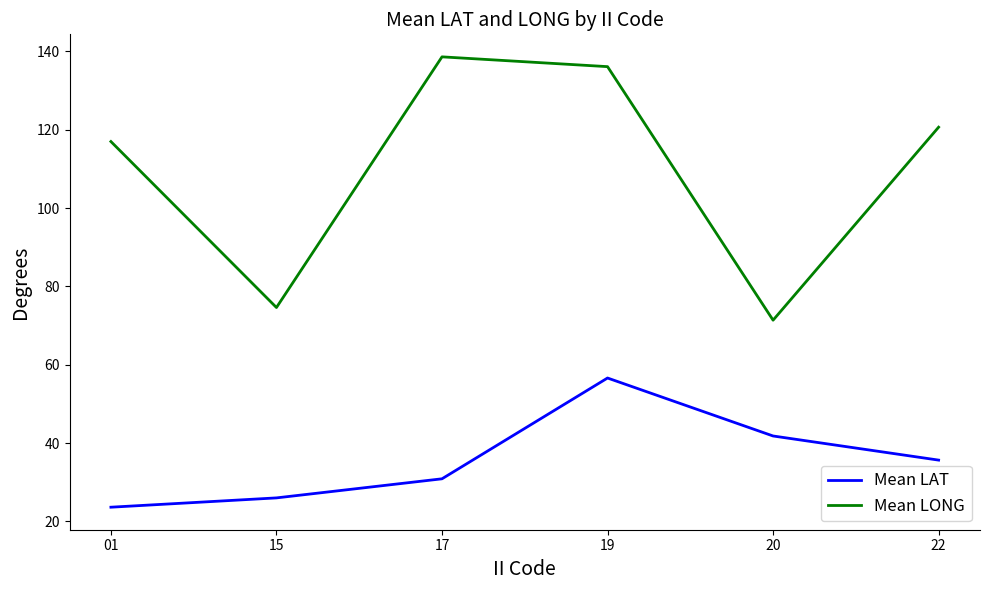

How many interior local valleys does the Mean LONG series have?

2